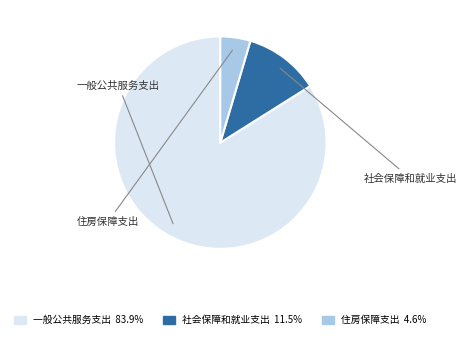

Approximately how many times larger is the value at 社会保障和就业支出 compared to 住房保障支出?

2.5